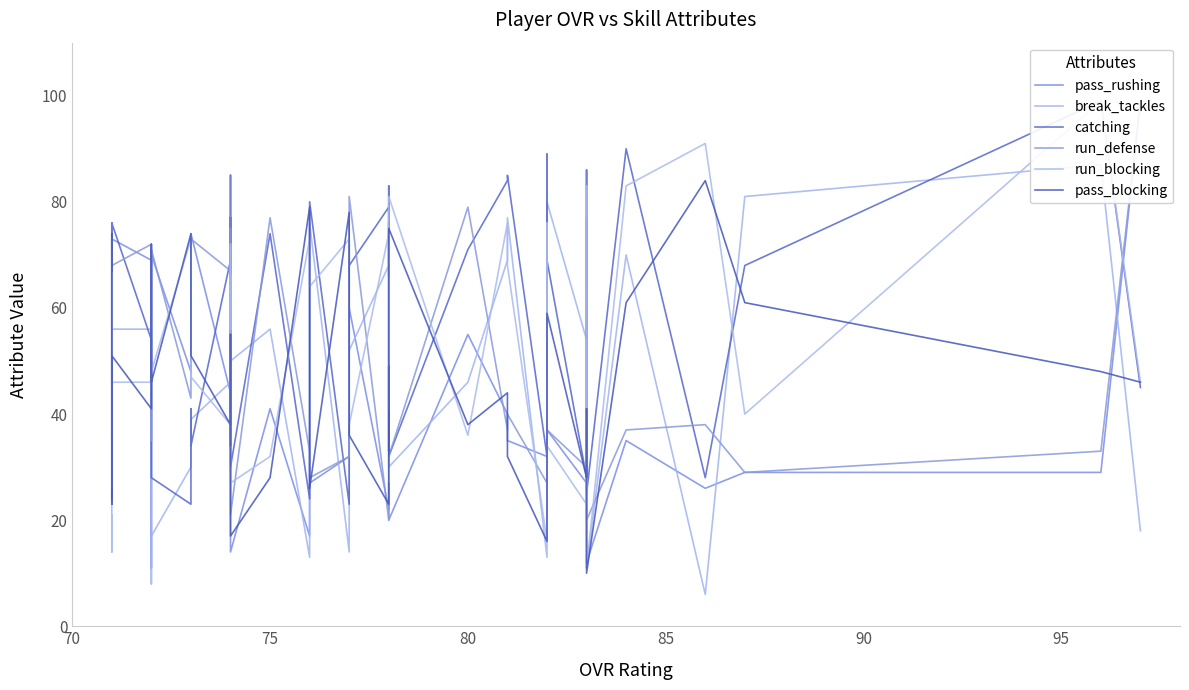

Rank the series at 75 from highest to lowest value.

run_defense, catching, break_tackles, pass_rushing, run_blocking, pass_blocking